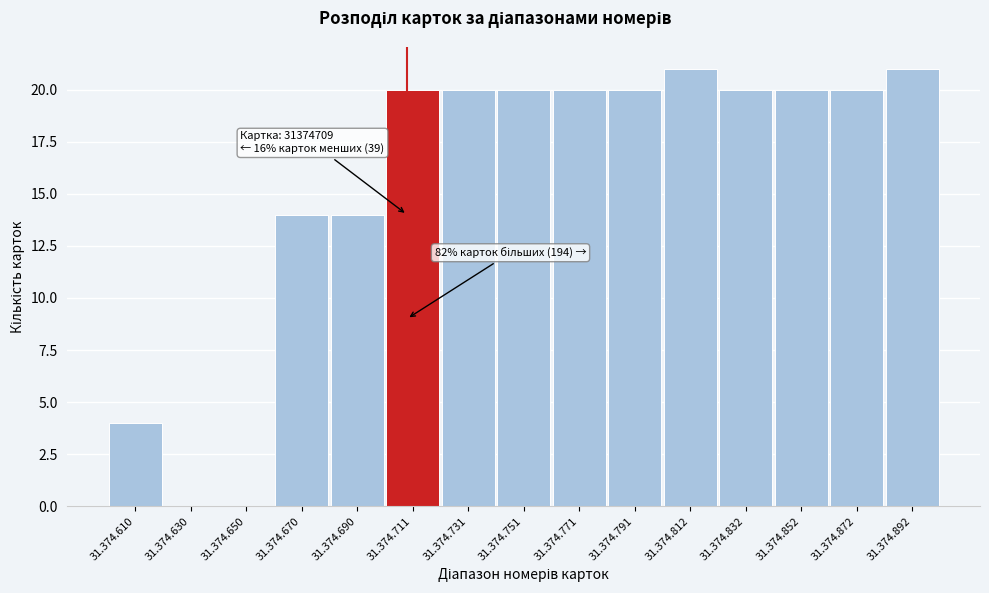

Reading right to left, what are all the values shown in this chart?

31.374.892=21	31.374.872=20	31.374.852=20	31.374.832=20	31.374.812=21	31.374.791=20	31.374.771=20	31.374.751=20	31.374.731=20	31.374.711=20	31.374.690=14	31.374.670=14	31.374.650=0	31.374.630=0	31.374.610=4